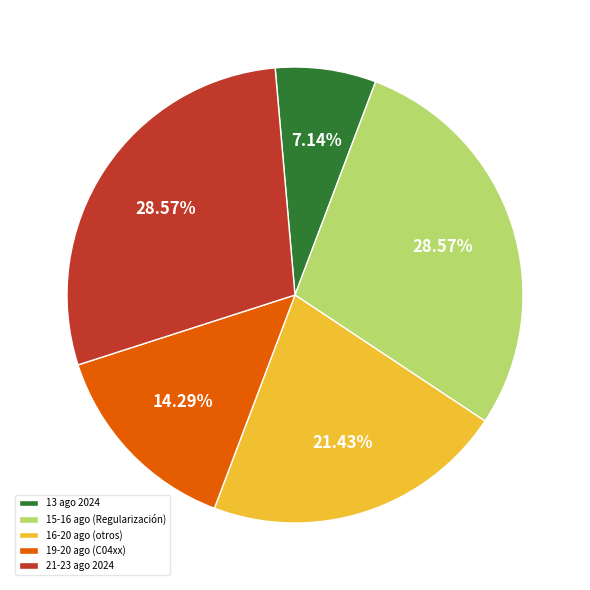

To the nearest percent, what is the average slice percentage?

20%